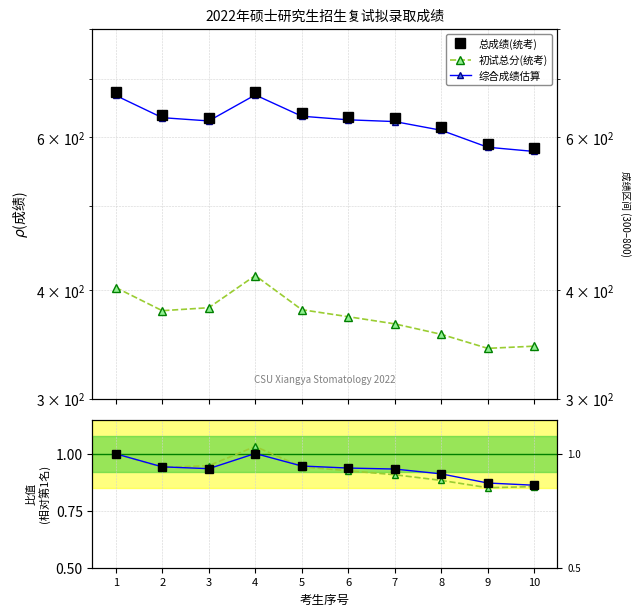

What is the value of the 总成绩 Ratio point at the 10th from the left?

0.9